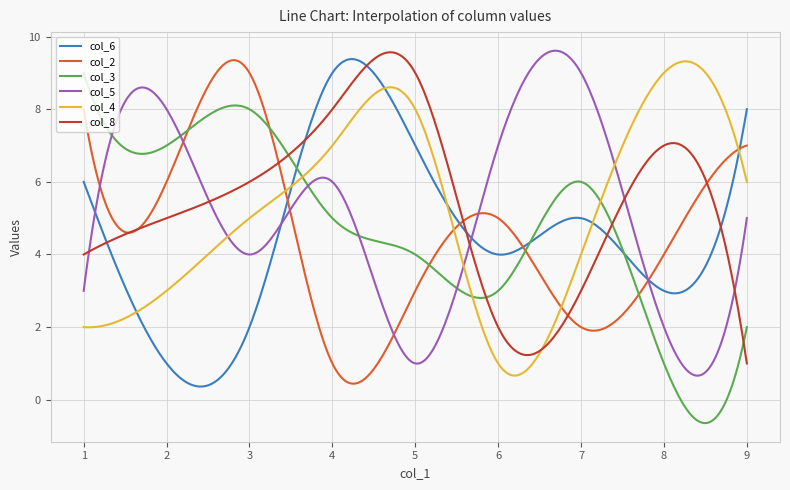

What is the highest value of the col_6 series?

9.4